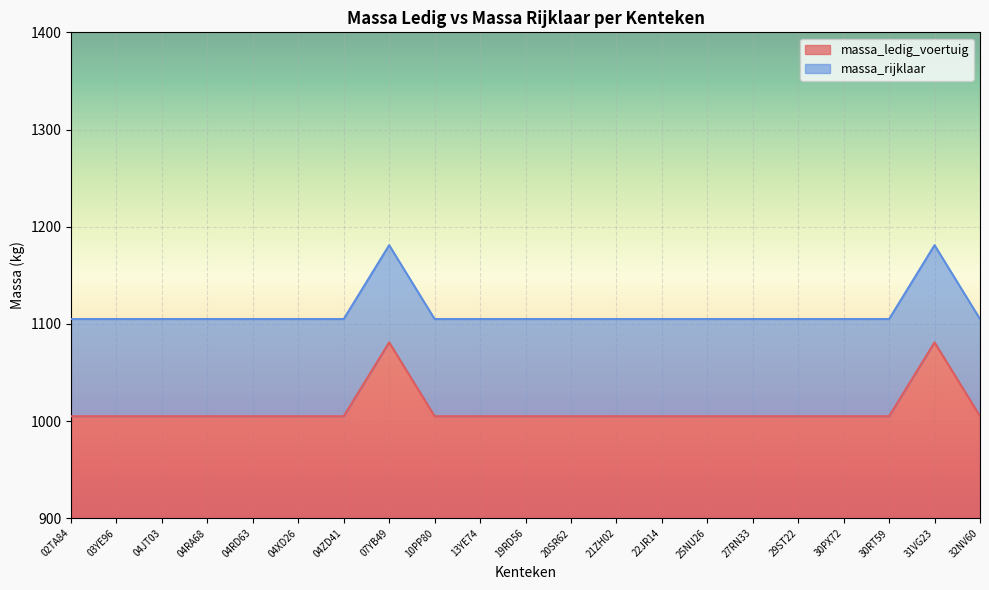

Reading left to right, transcribe all the data shown in this chart.

massa_ledig_voertuig: 02TA84=1005	03YE96=1005	04JT03=1005	04RA68=1005	04RD63=1005	04XD26=1005	04ZD41=1005	07YB49=1081	10PP80=1005	13YE74=1005	19RD56=1005	20SR62=1005	21ZH02=1005	22JR14=1005	25NU26=1005	27RN33=1005	29ST22=1005	30PX72=1005	30RT59=1005	31VG23=1081	32NV60=1005
massa_rijklaar: 02TA84=1105	03YE96=1105	04JT03=1105	04RA68=1105	04RD63=1105	04XD26=1105	04ZD41=1105	07YB49=1181	10PP80=1105	13YE74=1105	19RD56=1105	20SR62=1105	21ZH02=1105	22JR14=1105	25NU26=1105	27RN33=1105	29ST22=1105	30PX72=1105	30RT59=1105	31VG23=1181	32NV60=1105